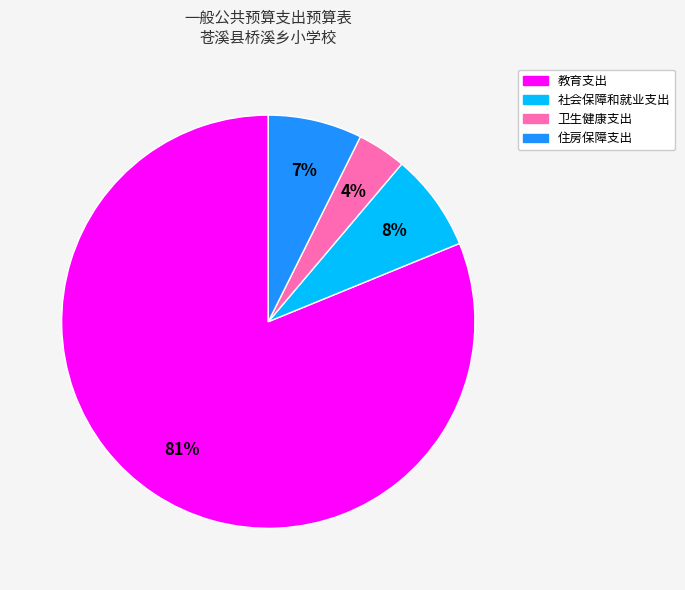

Is the sum of 住房保障支出 and 社会保障和就业支出 greater than half?

No